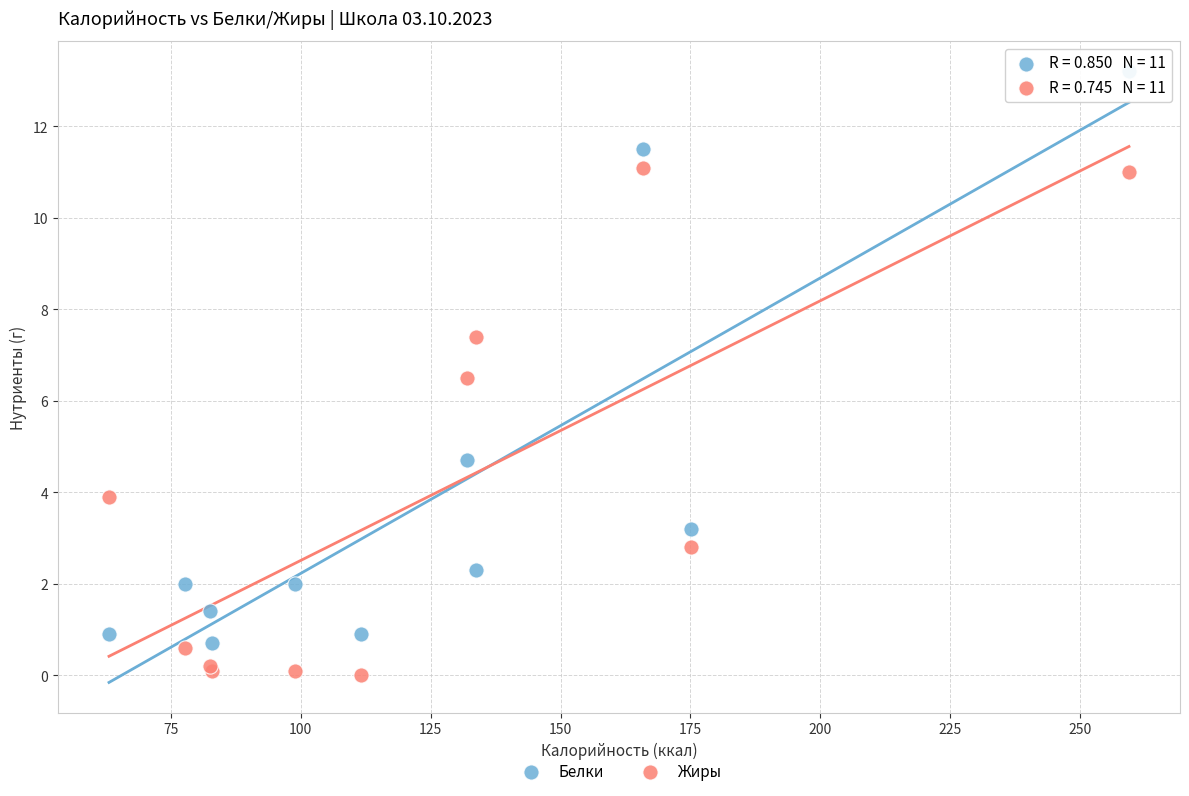

Which series contains the highest Y value?

Белки